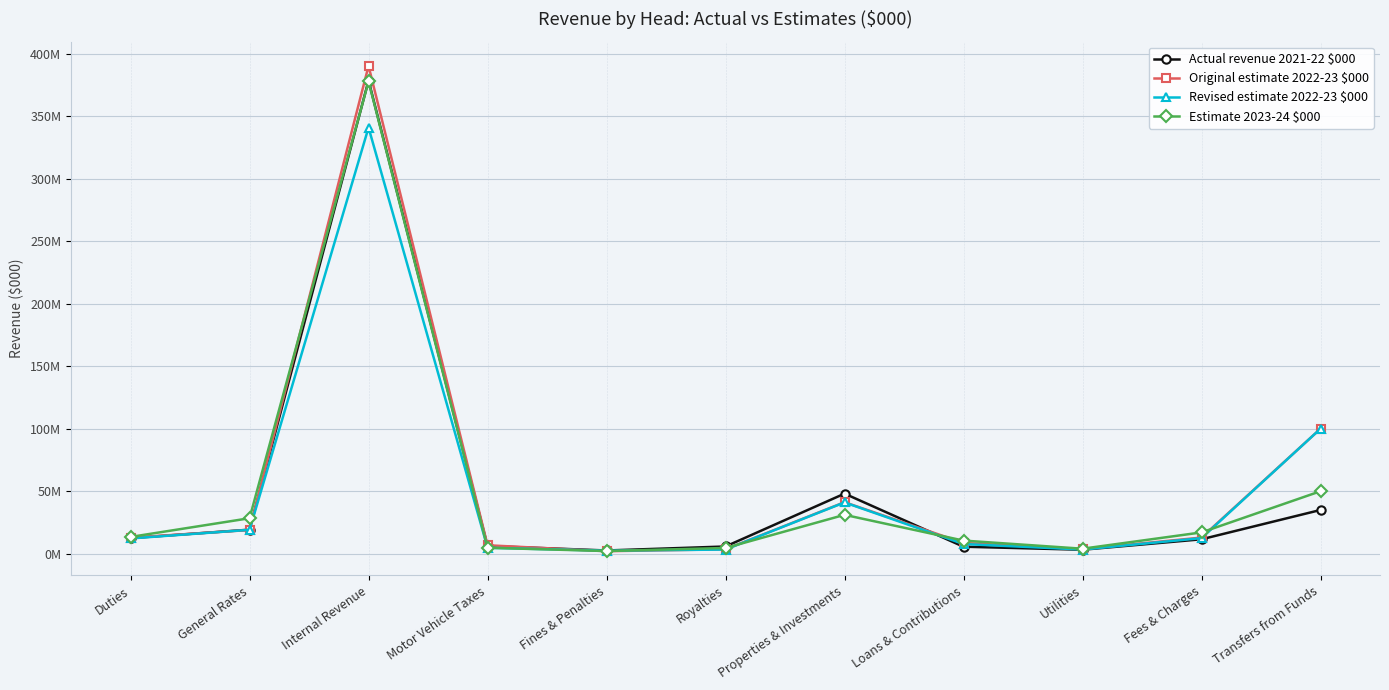

What is the label of the 8th point from the right?

Motor Vehicle Taxes